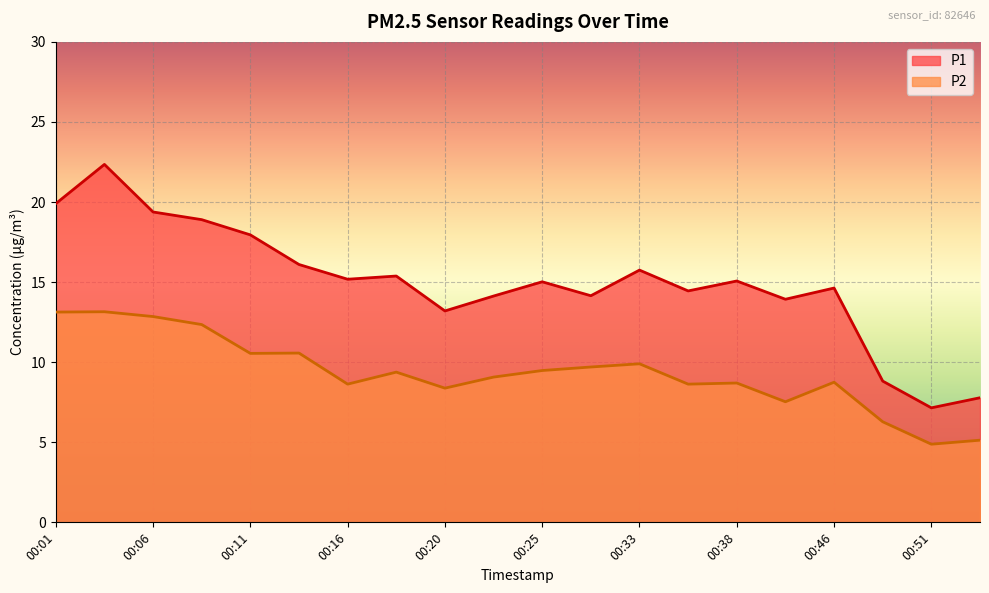

What is the difference between the maximum and second lowest values in the P1 series?

14.6